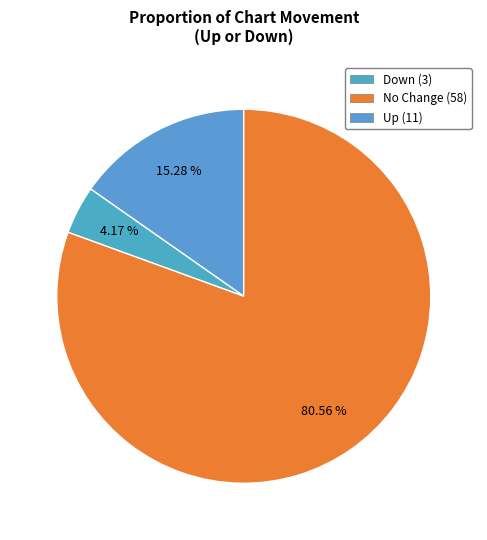

What is the smallest slice in the pie chart?

No Change (58)